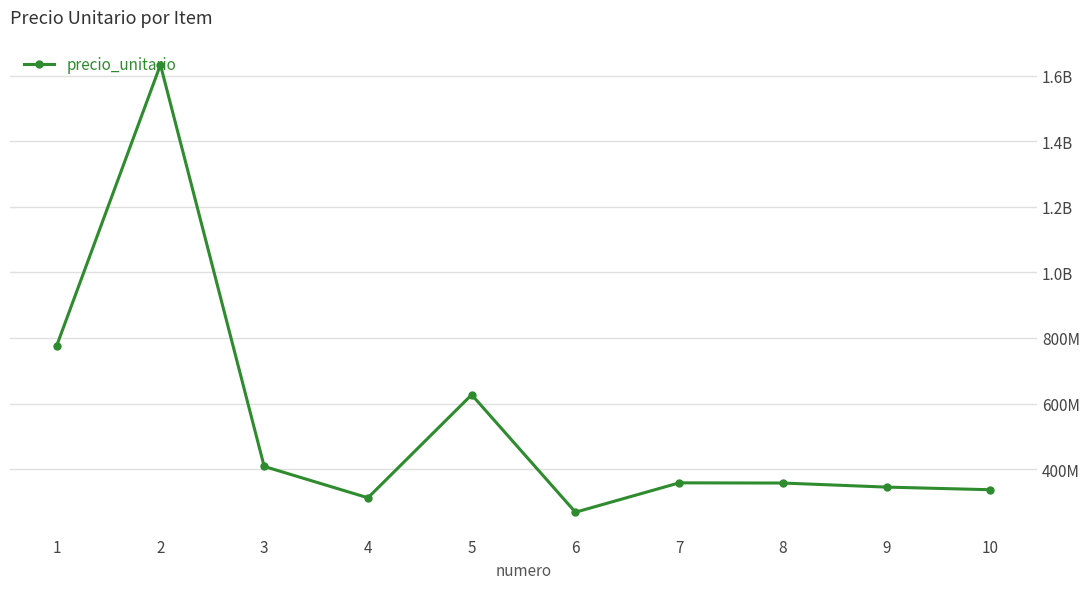

How many points are higher than both their immediate neighbors (excluding endpoints)?

3